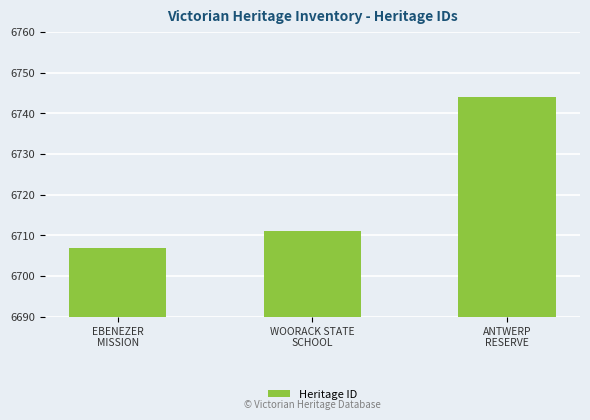

Rank the categories by value from highest to lowest.

ANTWERP
RESERVE, WOORACK STATE
SCHOOL, EBENEZER
MISSION